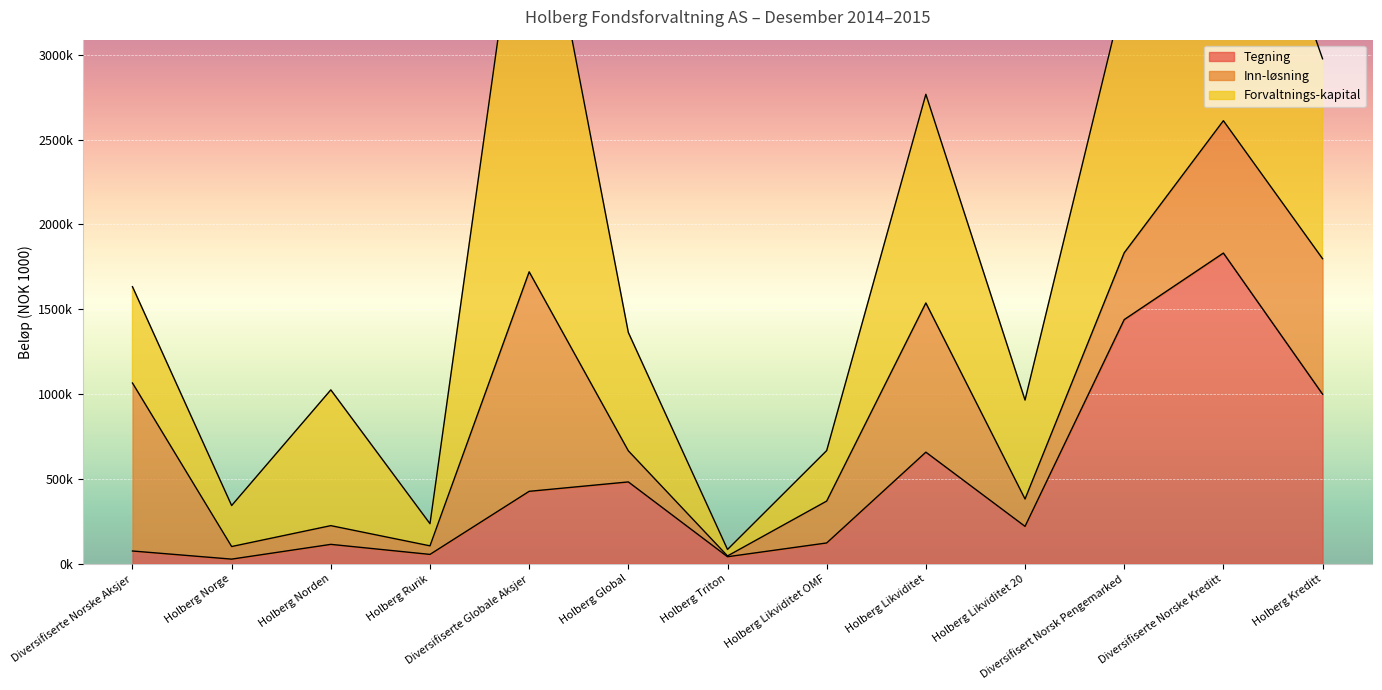

Between which two adjacent categories do Tegning and Forvaltnings-kapital first intersect?

Holberg Global and Holberg Triton